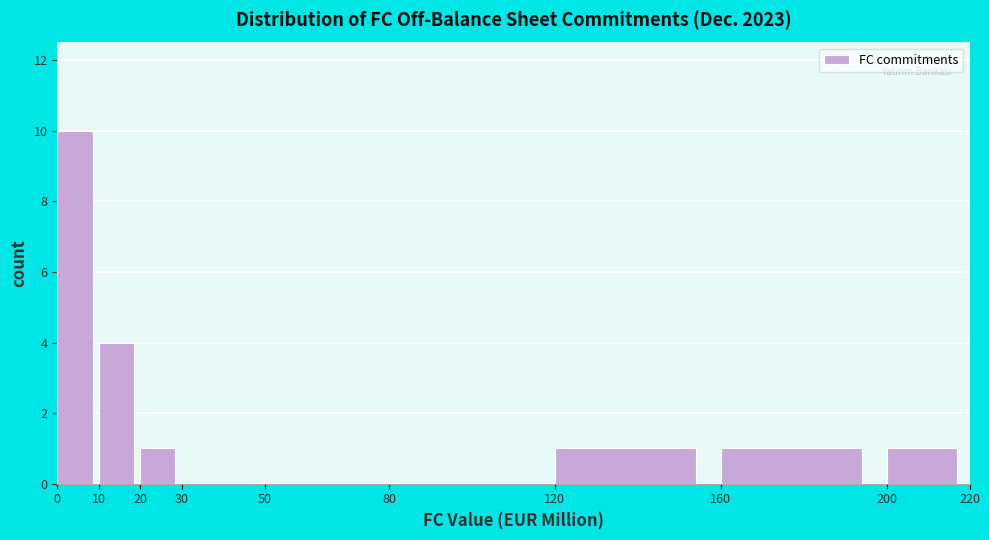

What is the height of the bar covering 200 to 220 on the x-axis? The values are not printed on the chart, so give them approximately, as read against the axis.

1